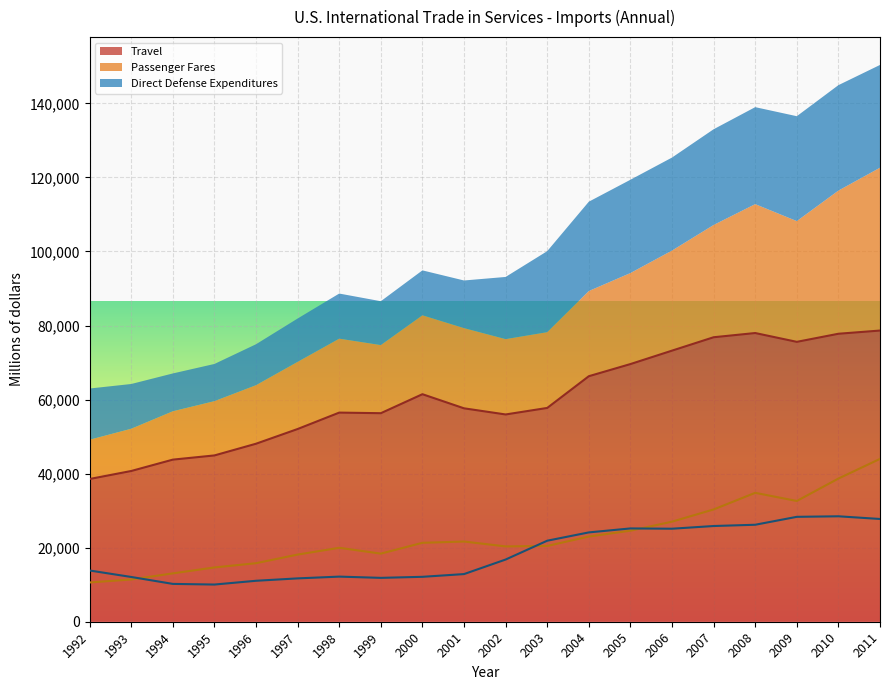

What is the spread (max minus min) of values at 2000?

49321